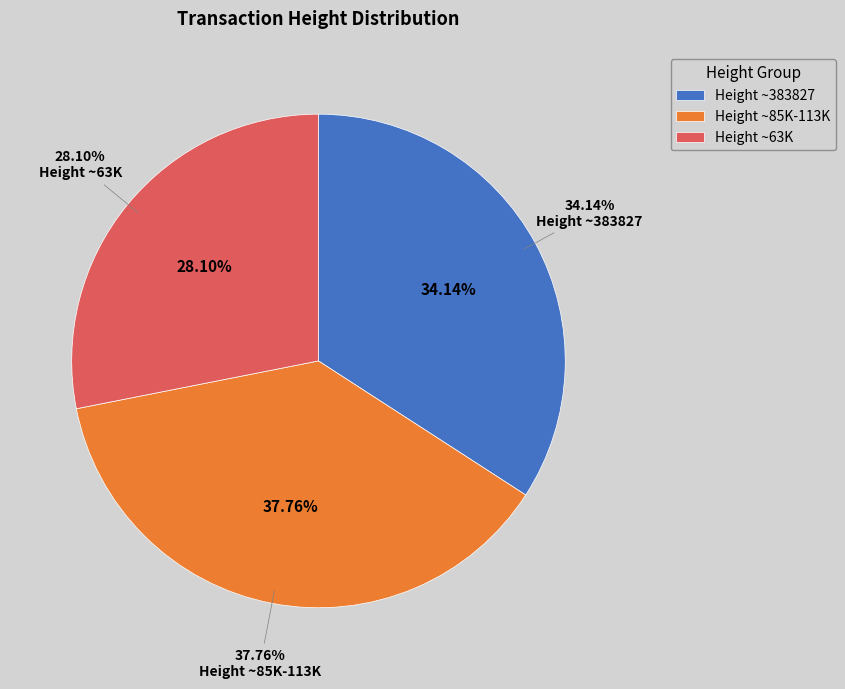

What is the change in value from 85947 to 62676?

-23271